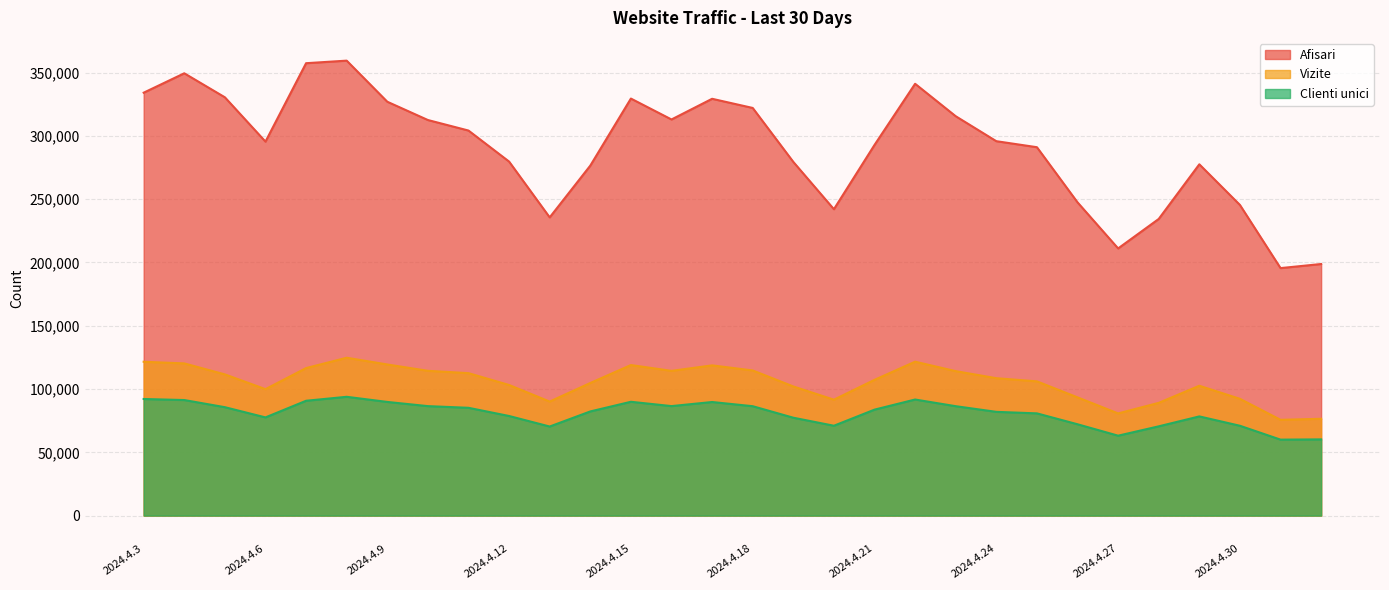

Is it true that Vizite equals 64580 at 2024.4.17?

False